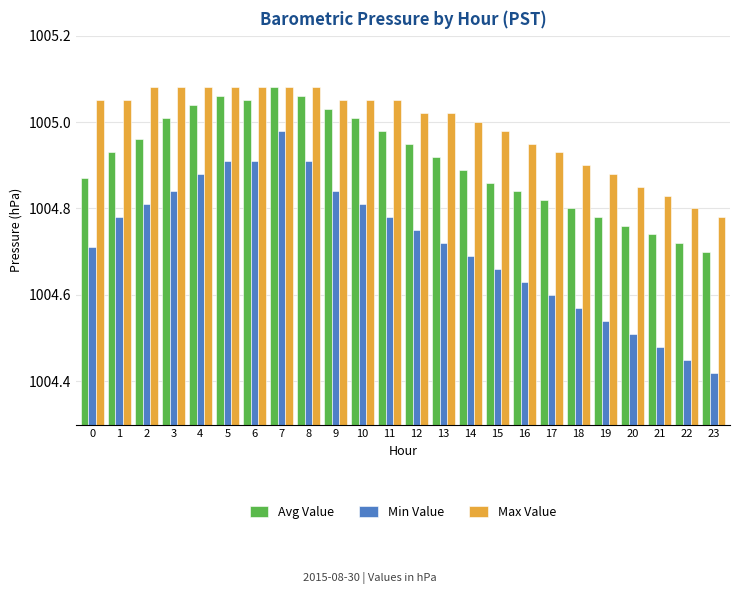

Which series has the largest range (max minus min)?

Min Value